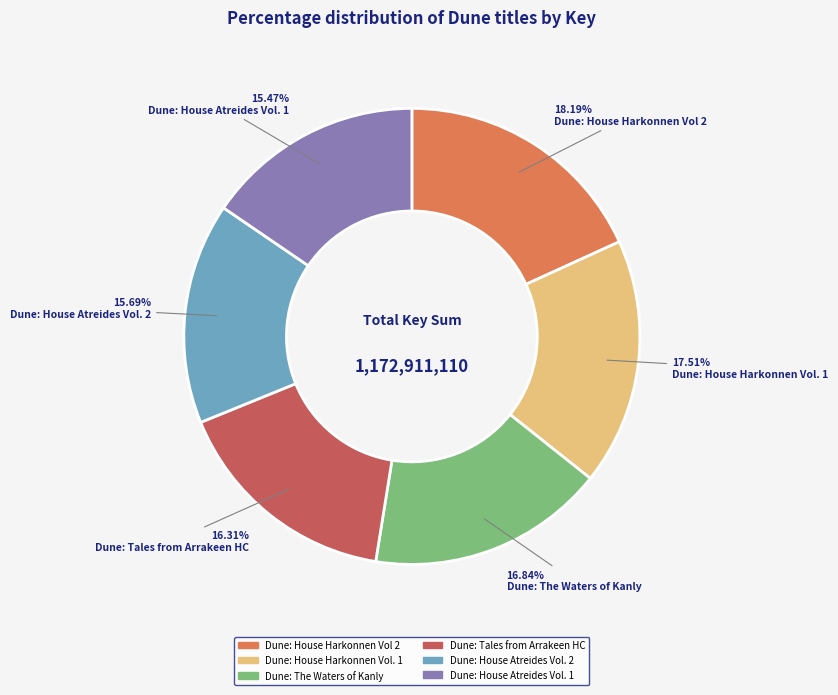

To the nearest percent, what is the difference between the largest and smallest slice percentages?

3%